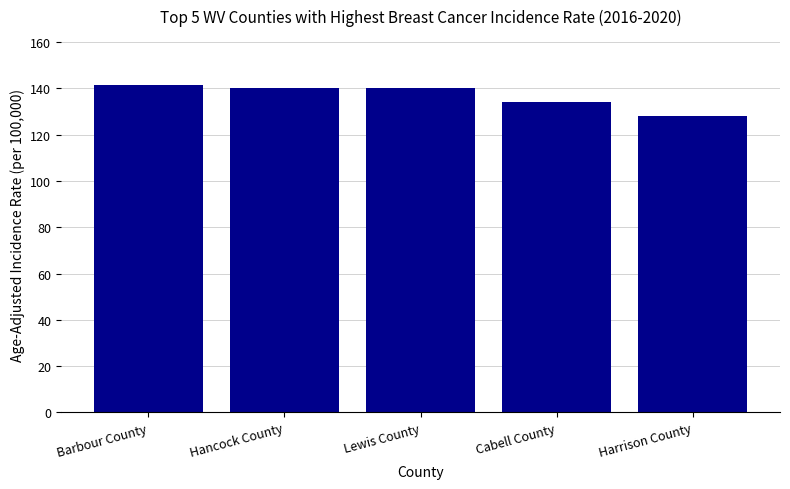

What is the difference between the values at Harrison County and Lewis County?

11.9